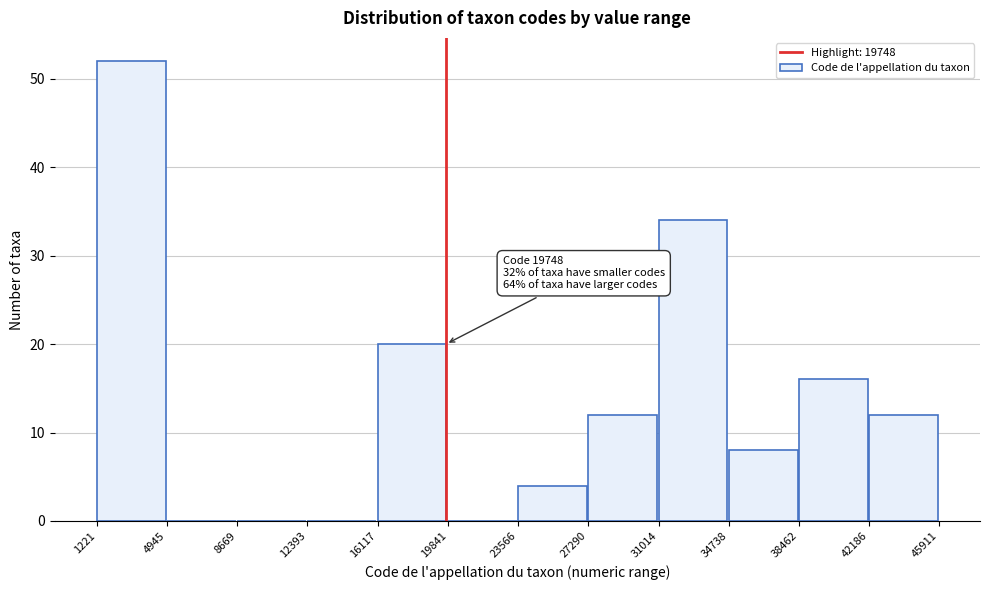

Over which range of the x-axis is the bar tallest?

1221 to 4945